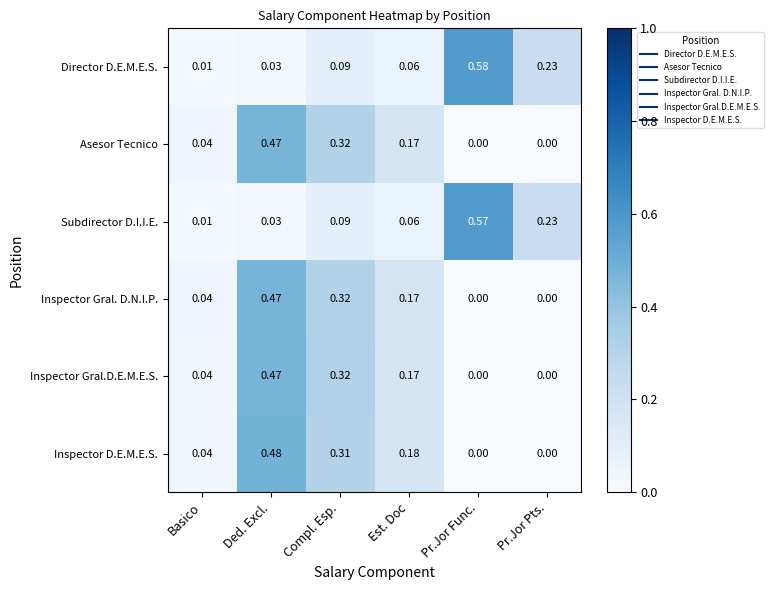

List the labels in order of Director D.E.M.E.S. value, largest first.

Pr.Jor Func., Pr.Jor Pts., Compl. Esp., Est. Doc, Ded. Excl., Basico